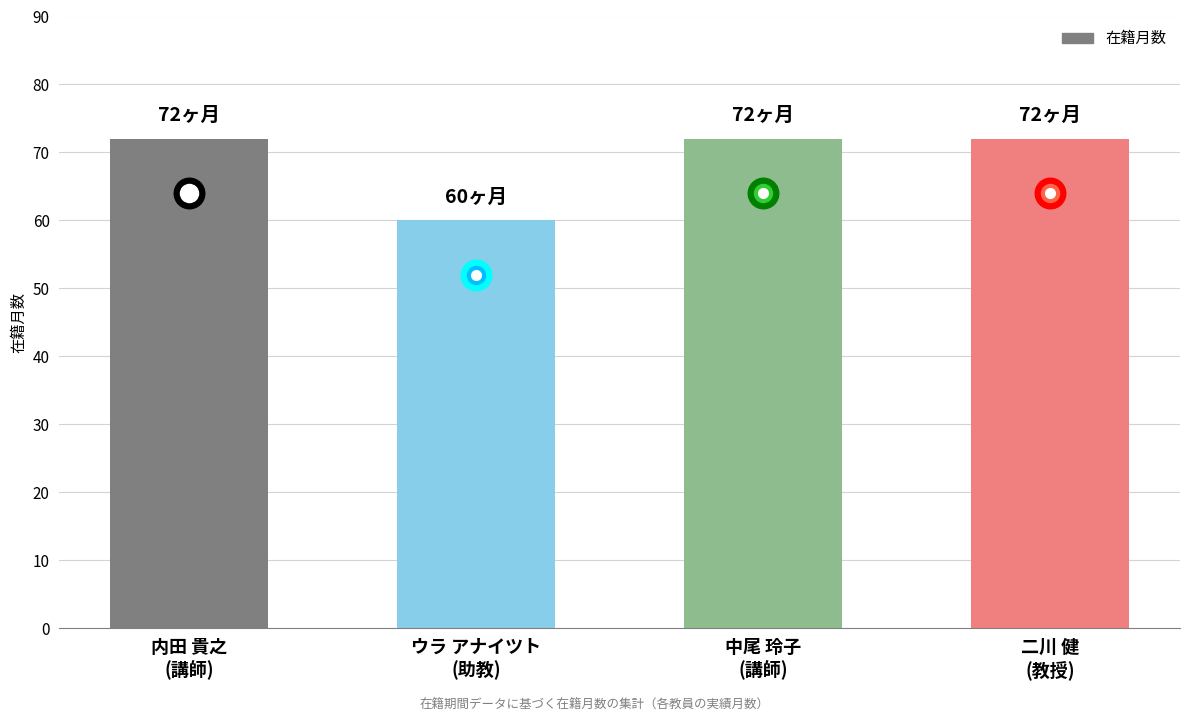

What is the greatest value displayed?

72